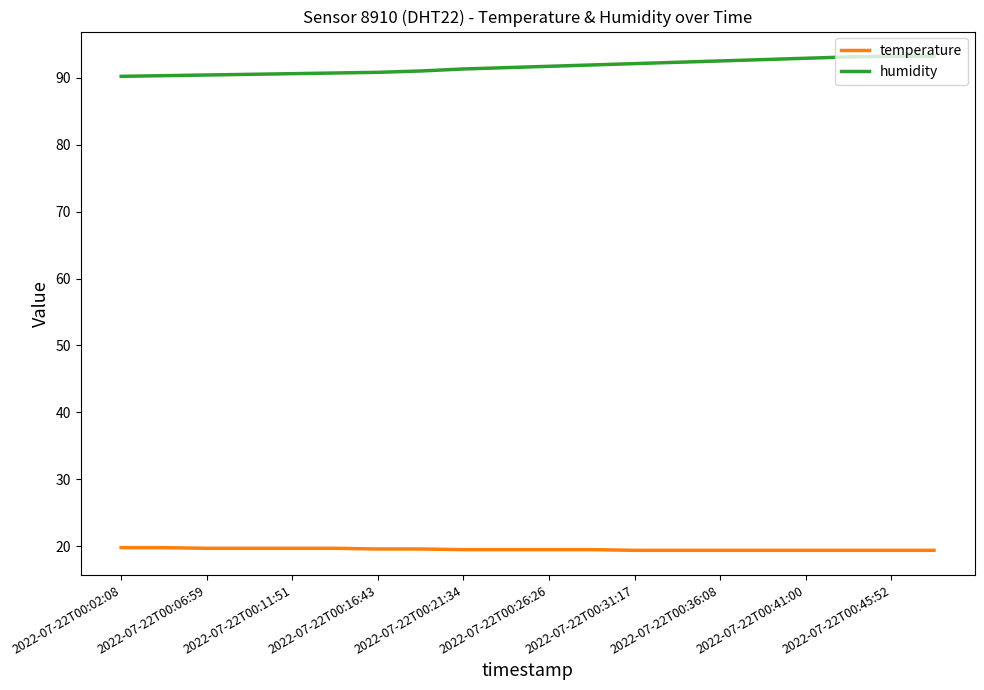

List the series in order of their peak value, lowest first.

temperature, humidity